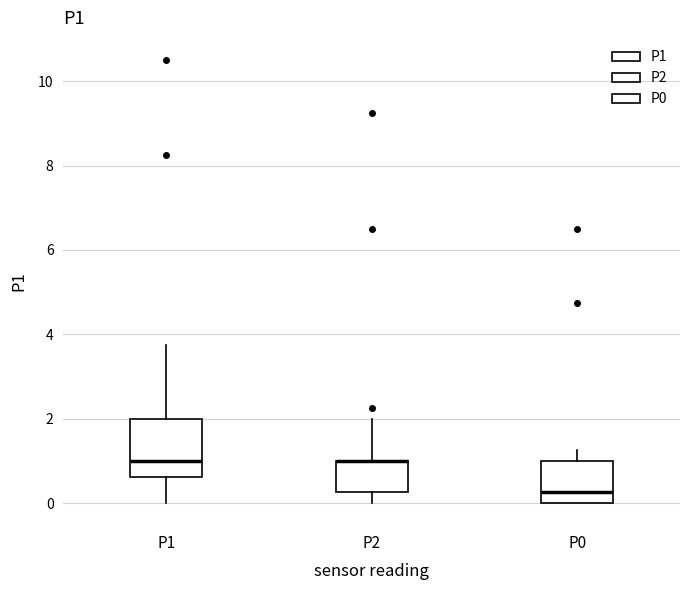

Reading left to right, transcribe this box plot: for each box, give where its median line is, the range the box spans, and where its two whiskers end, as read against the y-axis. The values are not printed on the chart, so give them approximately, as read against the axis.

P1: median 1.0, box 0.6 to 2.0, whiskers 0.0 to 3.8
P2: median 1.0 (drawn on the box's upper edge), box 0.2 to 1.0, whiskers 0.0 to 2.0
P0: median 0.2, box 0.0 to 1.0, whiskers 0.0 to 1.2